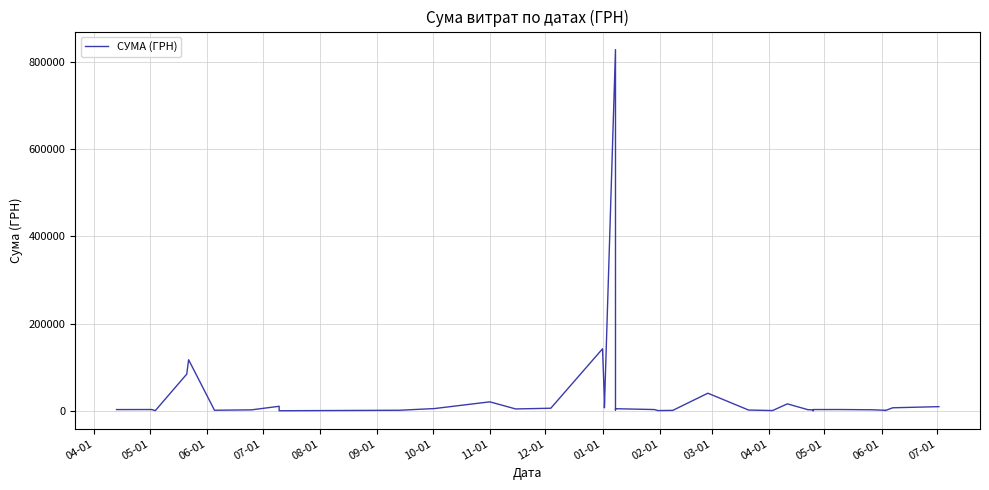

Reading left to right, extract all data points from this chart.

2882.0	2999.0	2907.0	578.0	84300.0	117227.9	1359.0	2215.2	10442.1	9199.0	201.0	1320.0	5198.0	20625.0	4306.8	6000.0	142380.6	23563.2	6863.2	828659.7	2050.0	4872.0	2941.0	585.0	1051.9	40426.4	1828.5	646.5	15994.0	2785.6	2720.0	2040.0	179.0	2944.0	2990.0	2420.0	1284.0	584.0	7000.0	9599.0